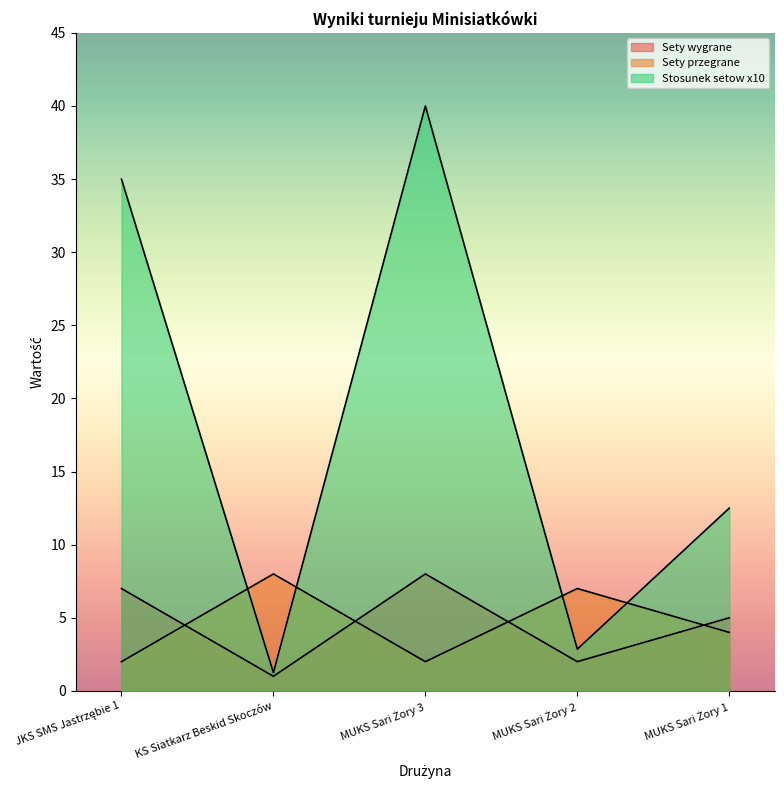

After their last crossing, which series has the higher values: Sety przegrane or Sety wygrane?

Sety wygrane